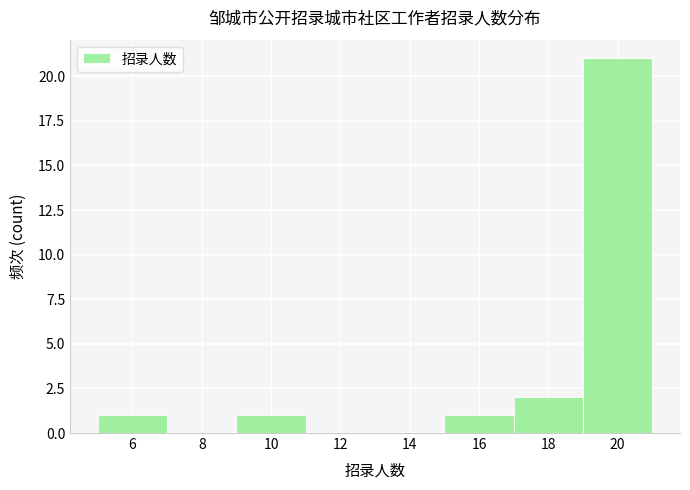

Reading left to right, list every bar in this chart as the range it spans on the x-axis followed by its height. The values are not printed on the chart, so give them approximately, as read against the axis.

5 to 7: 1
7 to 9: 0
9 to 11: 1
11 to 13: 0
13 to 15: 0
15 to 17: 1
17 to 19: 2
19 to 21: 21